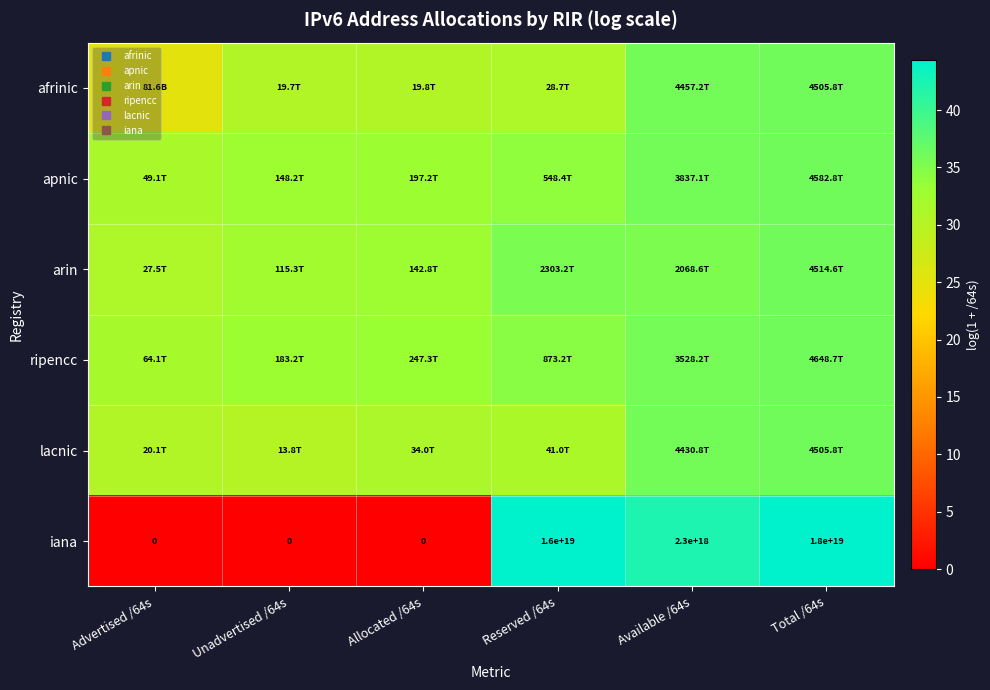

Is it true that arin equals 57.5 at Reserved /64s?

False